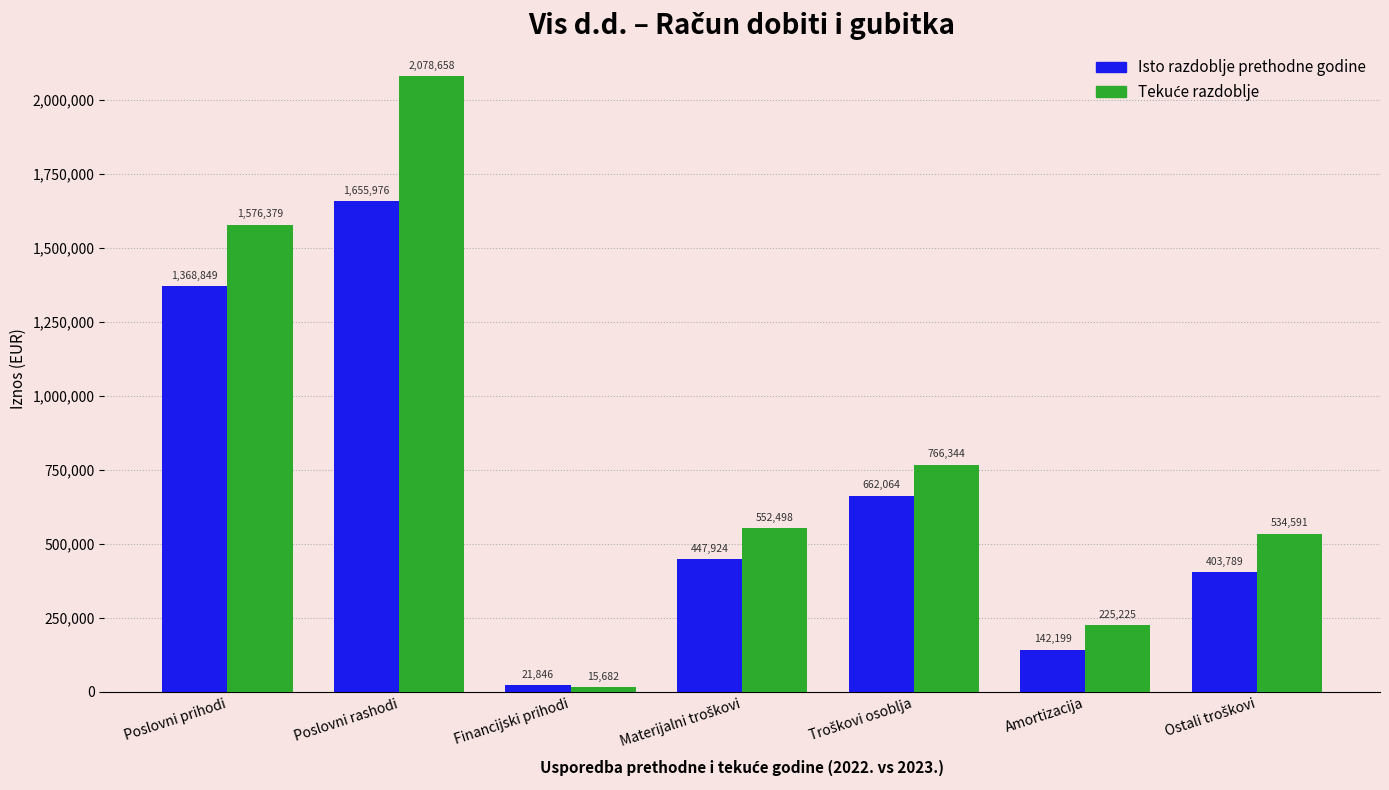

What is the greatest value displayed?

2078658